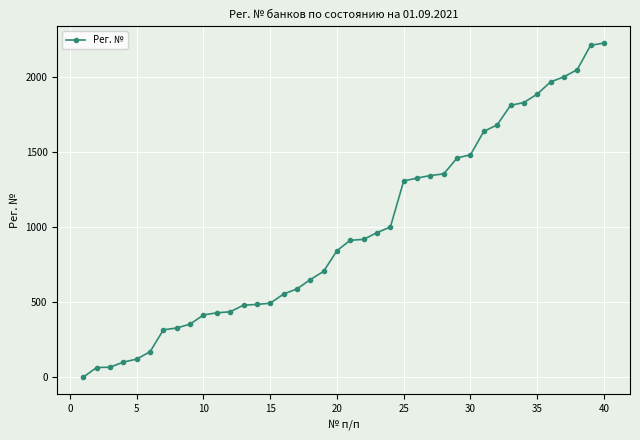

What is the greatest value displayed?

2225